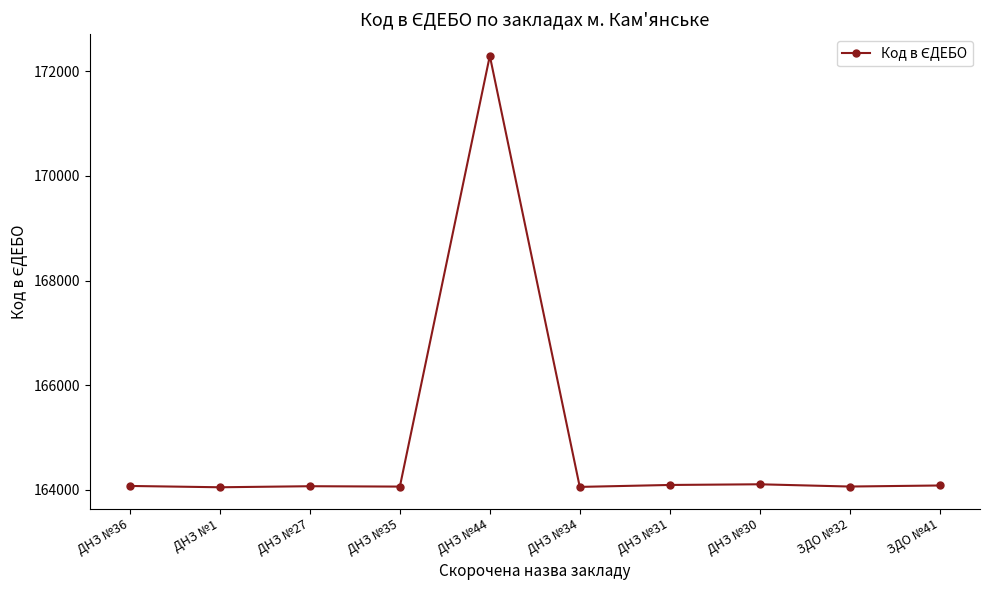

Approximately how many times larger is the value at ЗДО №41 compared to ДНЗ №35?

1.0